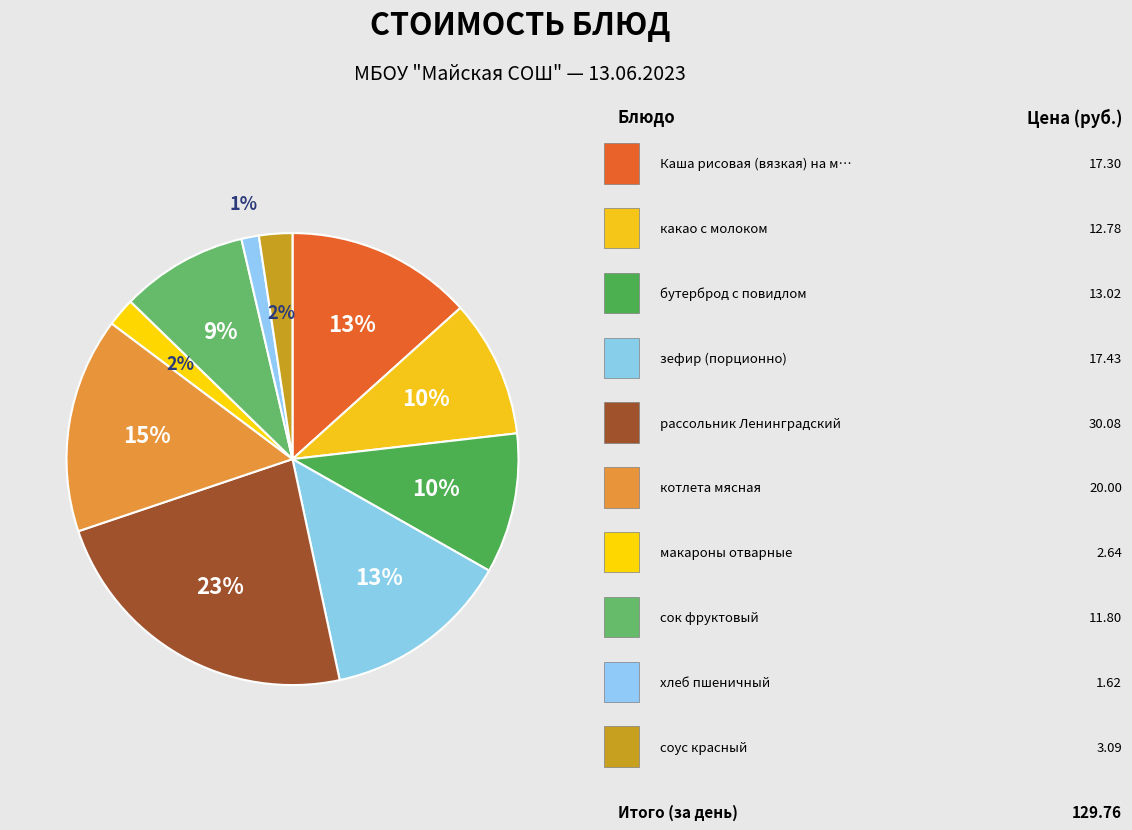

How many slices are in this pie chart?

10